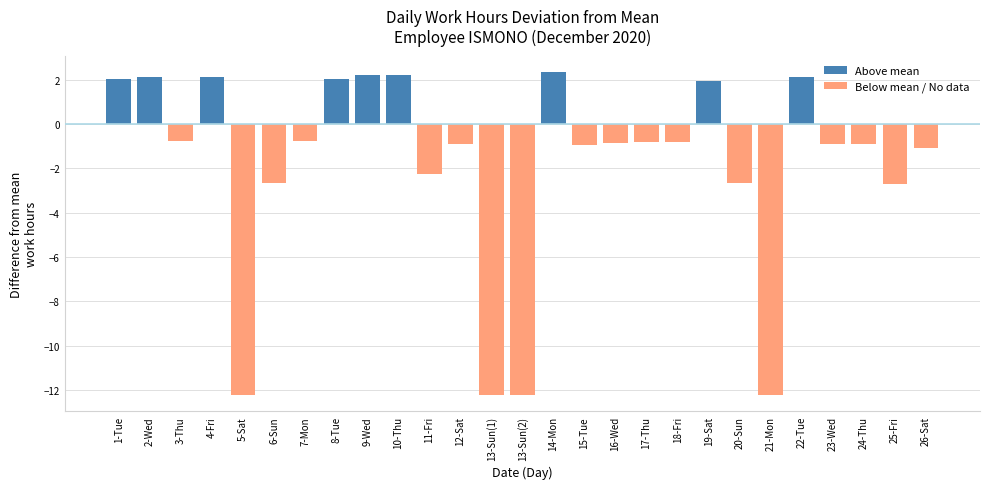

How many negative values are there?

18